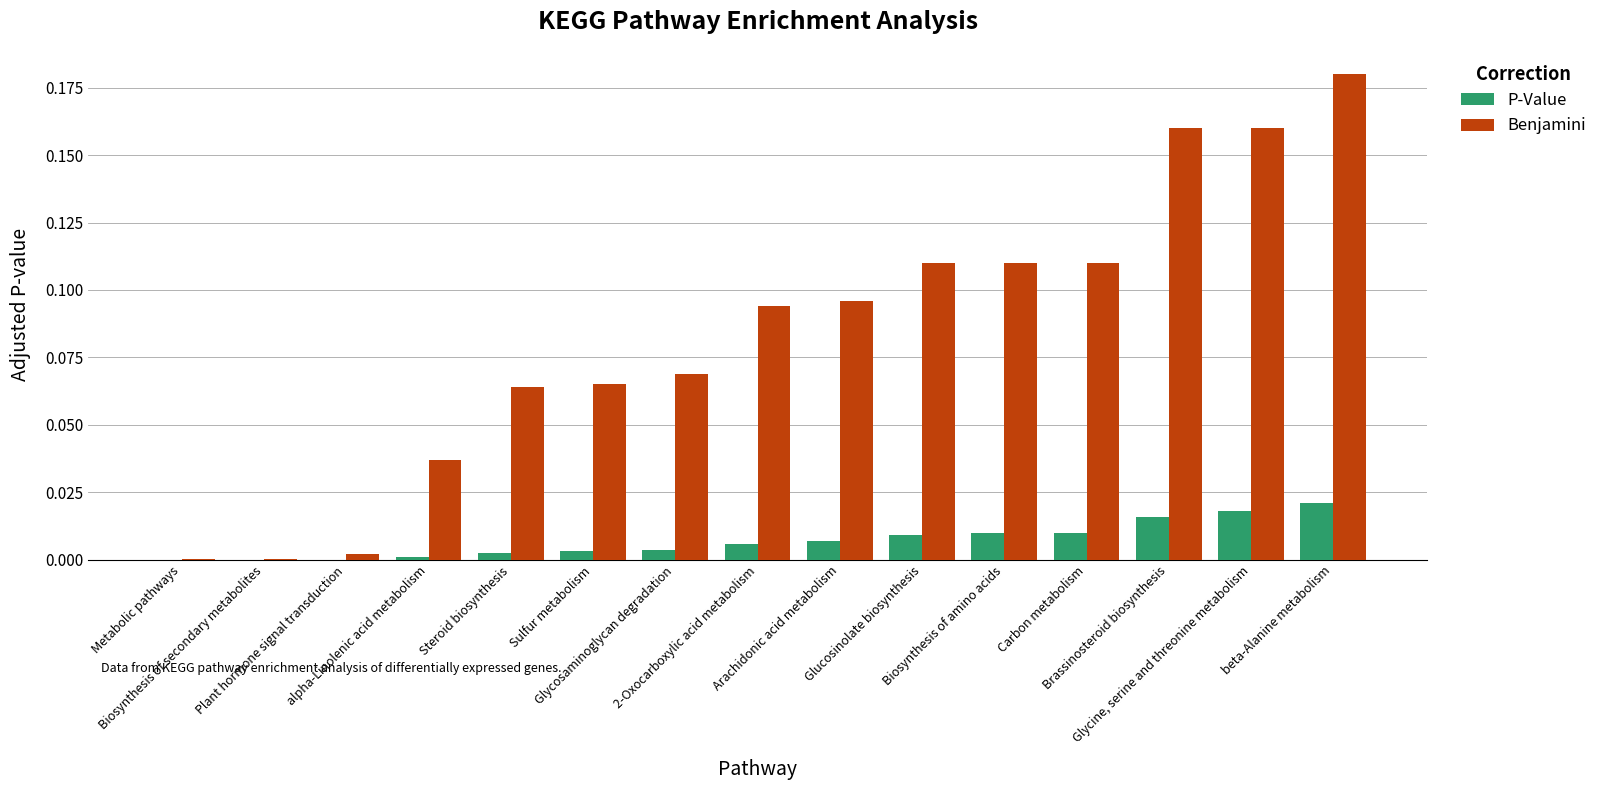

What is the sum of all Benjamini values?

1.3